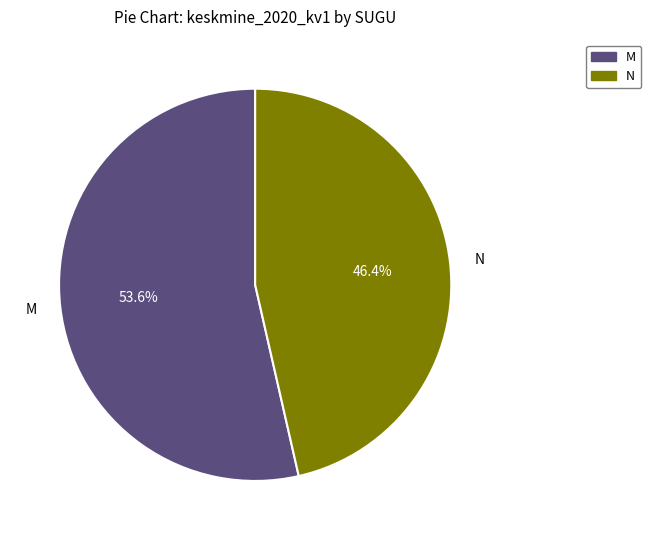

To the nearest percent, what is the average slice percentage?

50%